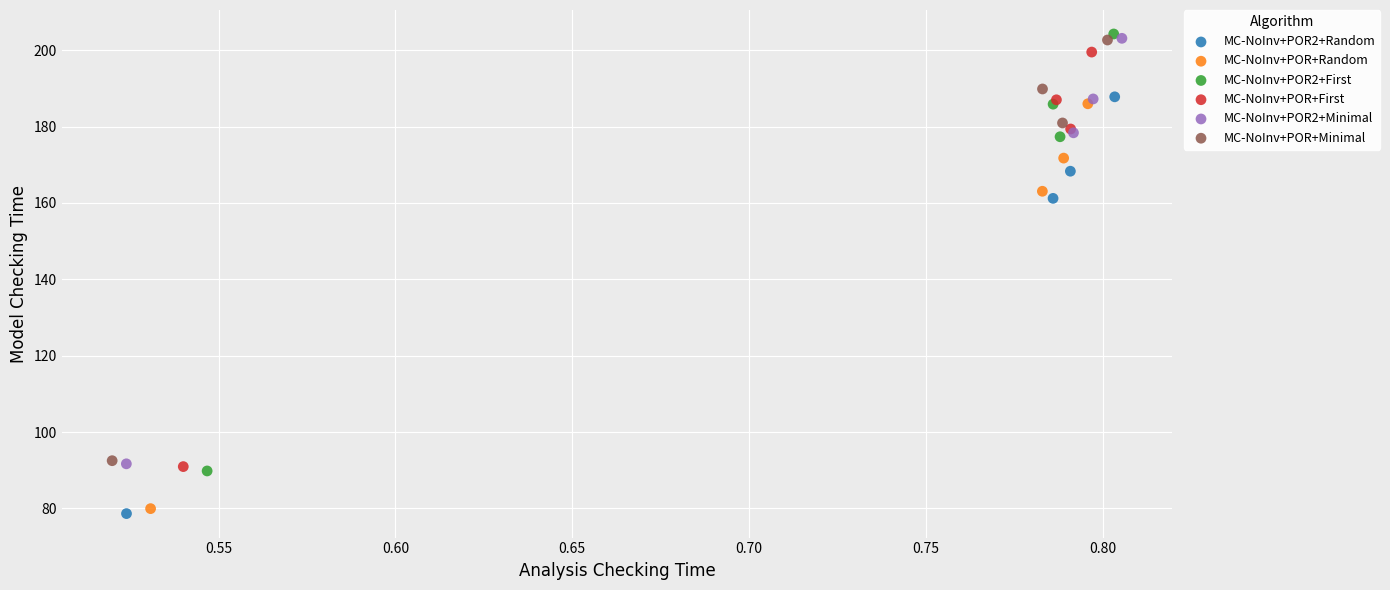

Which series has the widest spread of Y values?

MC-NoInv+POR2+First